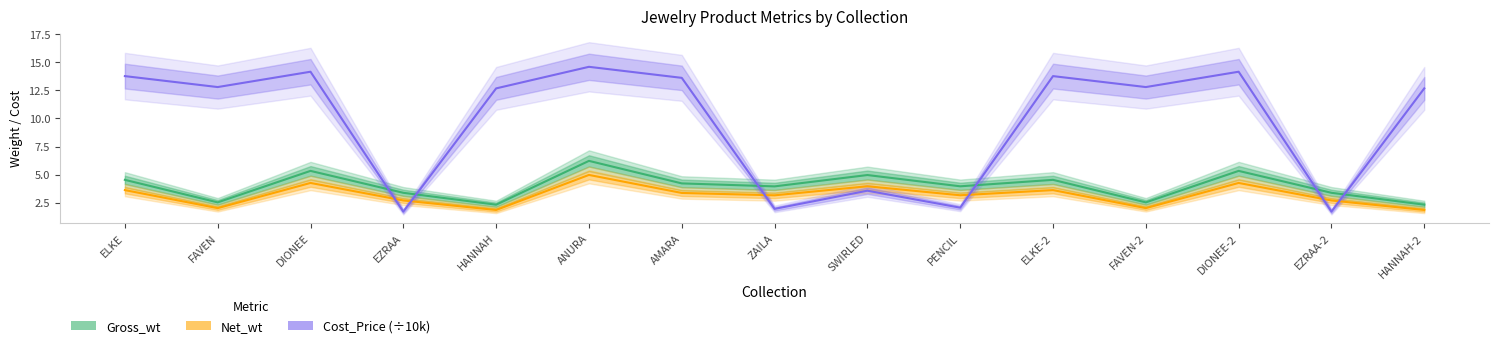

Where does the Net_wt series first go above 3?

ELKE